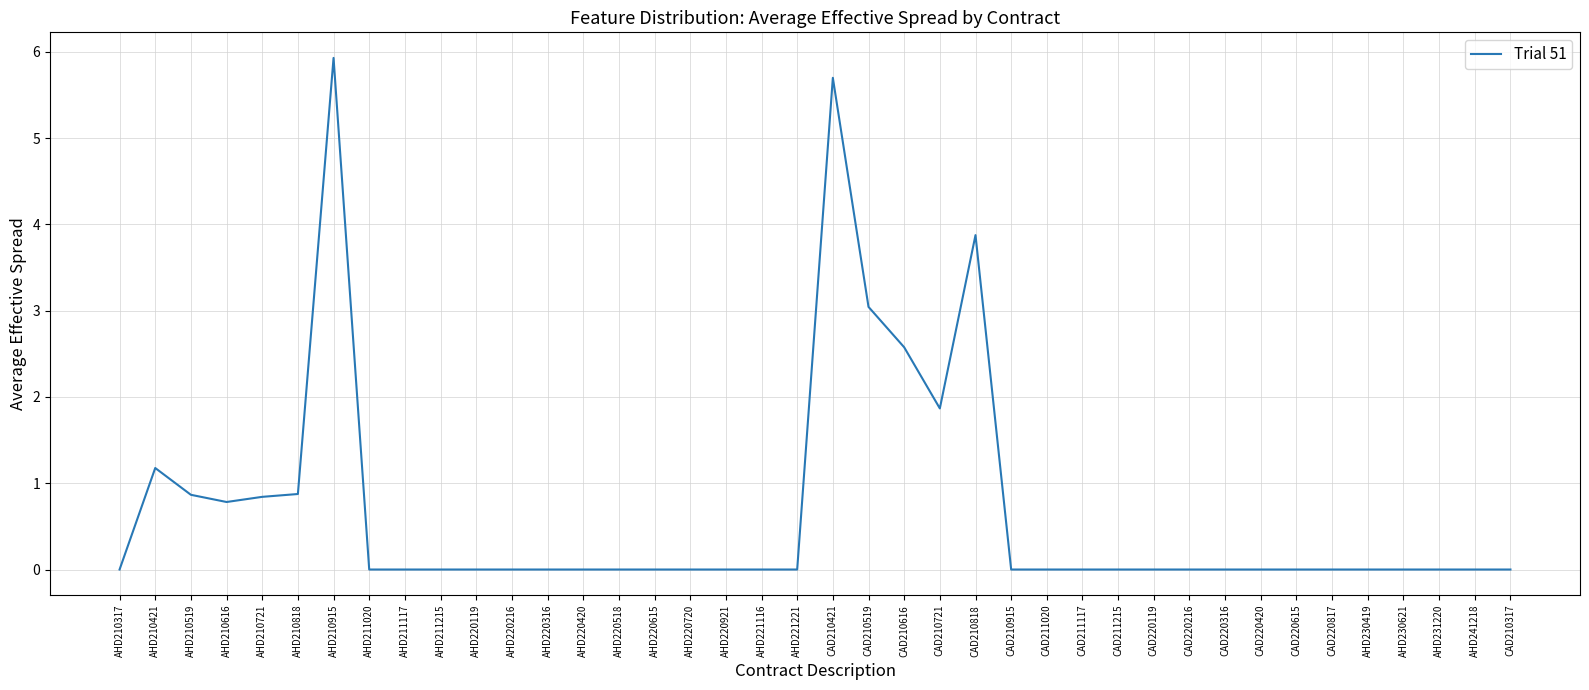

At which label is the value closest to 2?

CAD210721